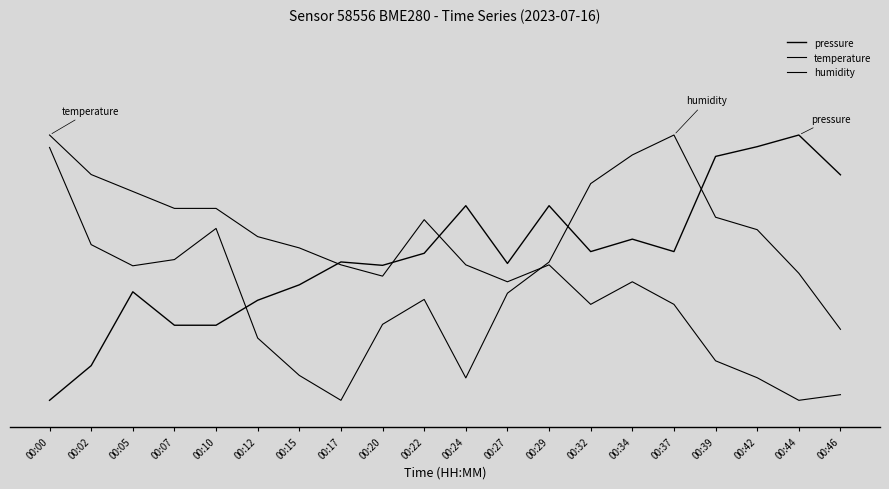

True or false: humidity has more than 2 interior local peaks.

True